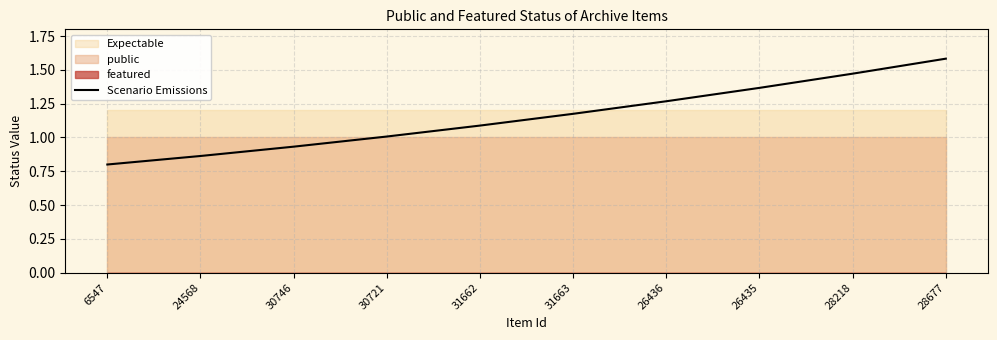

List the labels in order of value, smallest first.

6547, 24568, 30746, 30721, 31662, 31663, 26436, 26435, 28218, 28677